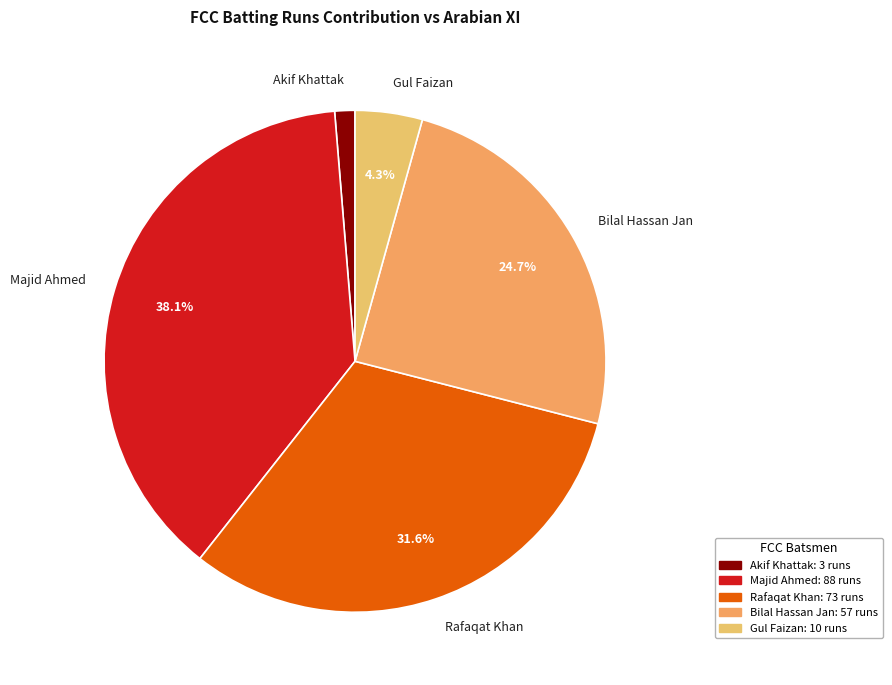

Is there any slice that represents more than half of the pie?

No